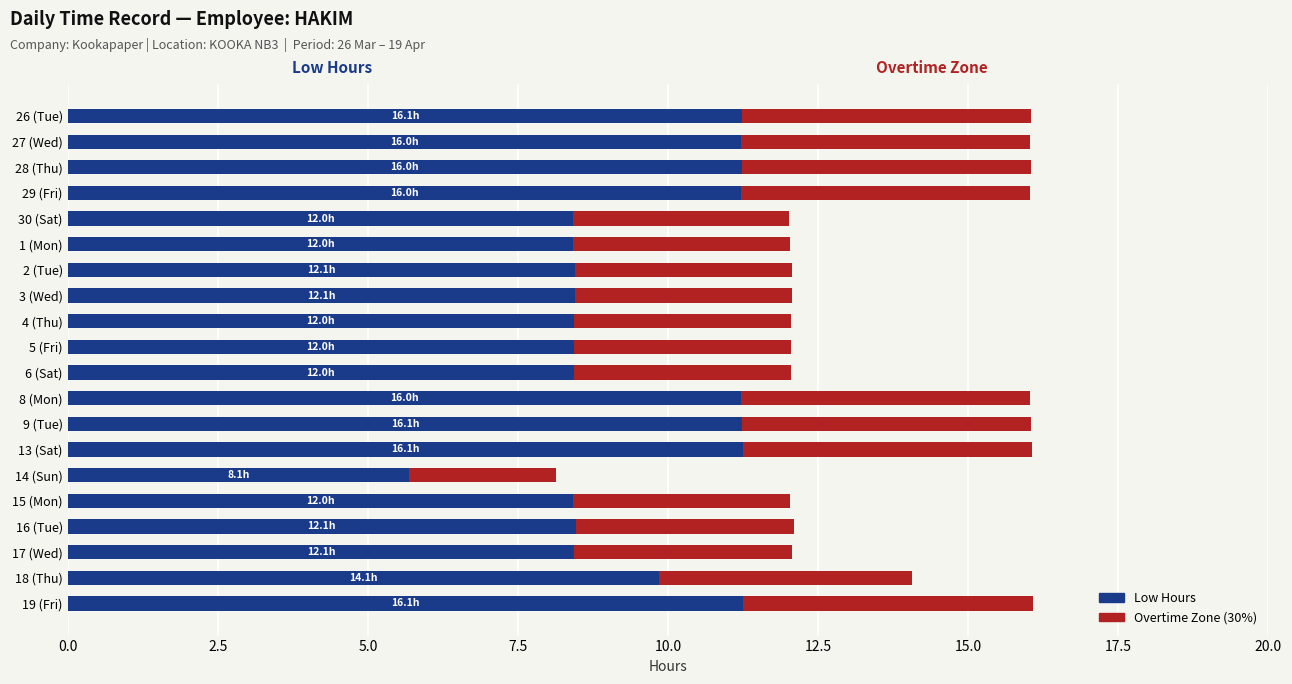

What position from the left is 6 (Sat)?

11